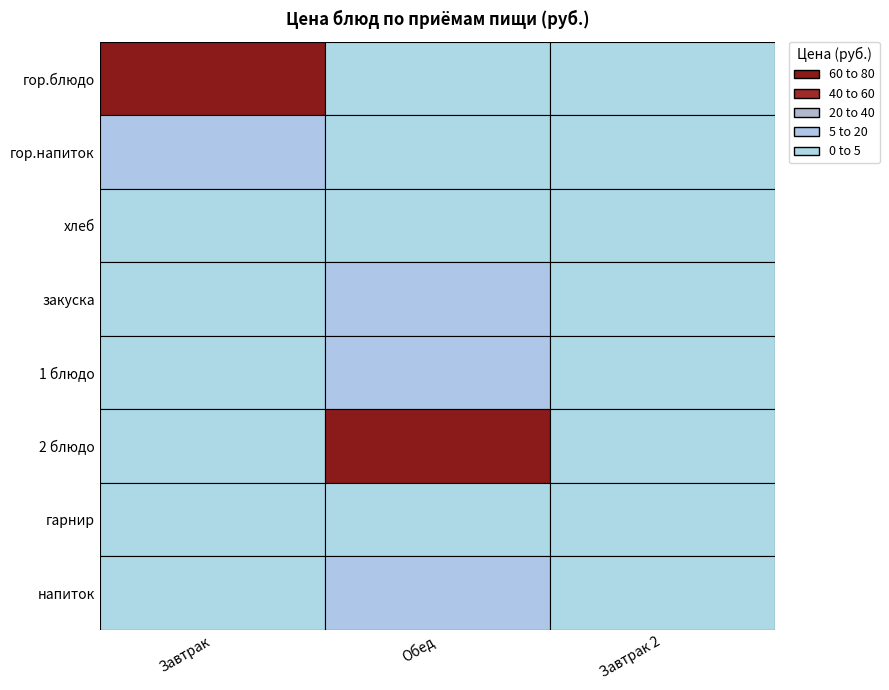

What is the spread (max minus min) of values at Завтрак?

75.2